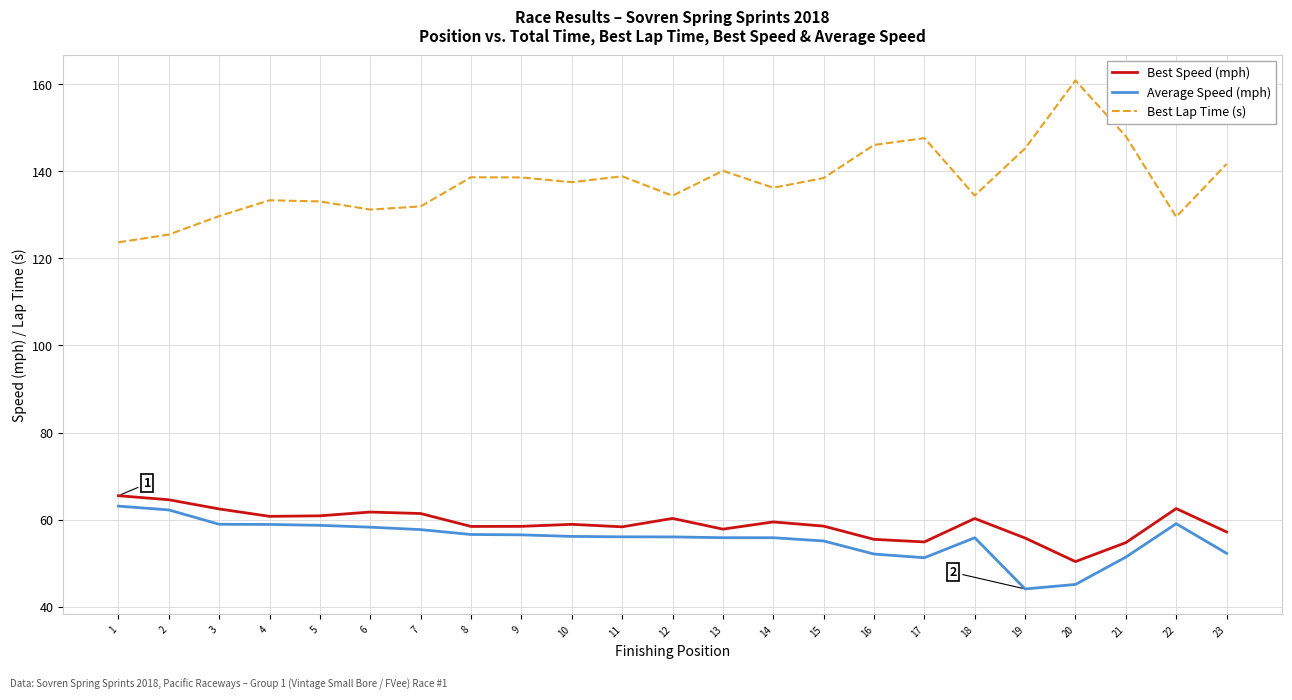

True or false: Best Lap Time (s) and Average Speed (mph) intersect in this chart.

False